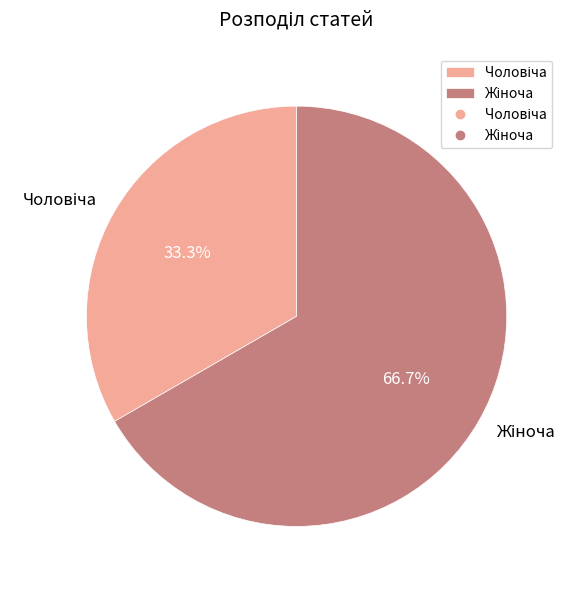

Does any single category account for the majority?

Yes